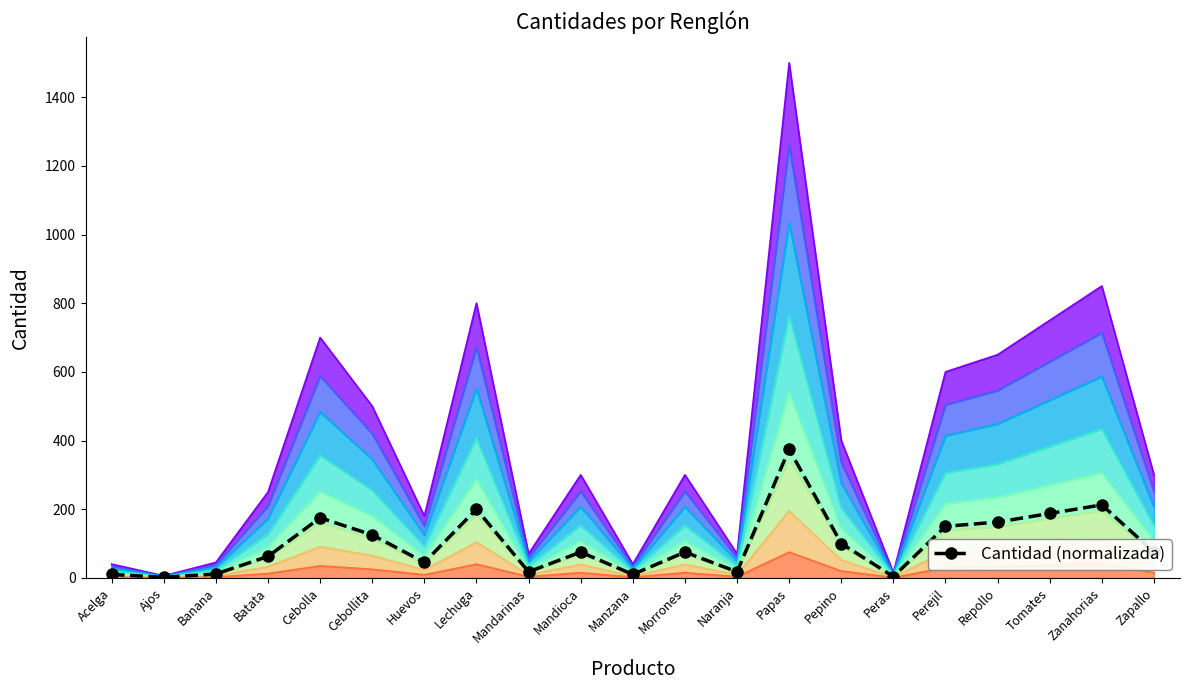

Where is the data nearest to the value 188?

Tomates